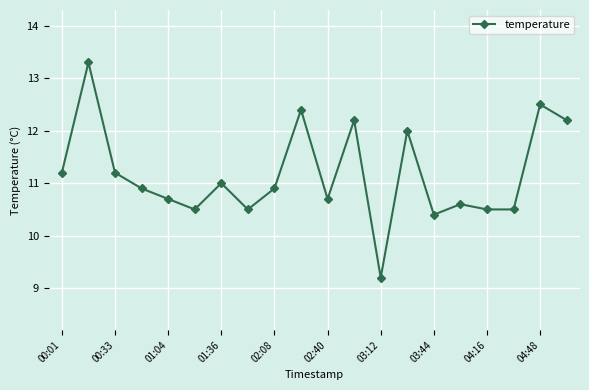

What is the difference between the maximum and second lowest values?

2.9